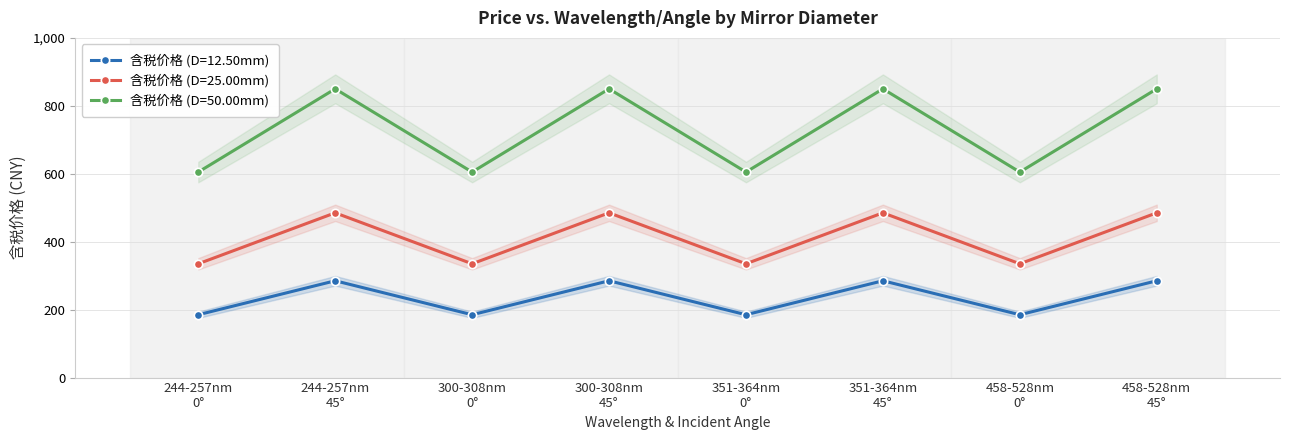

What is the greatest value displayed?

850